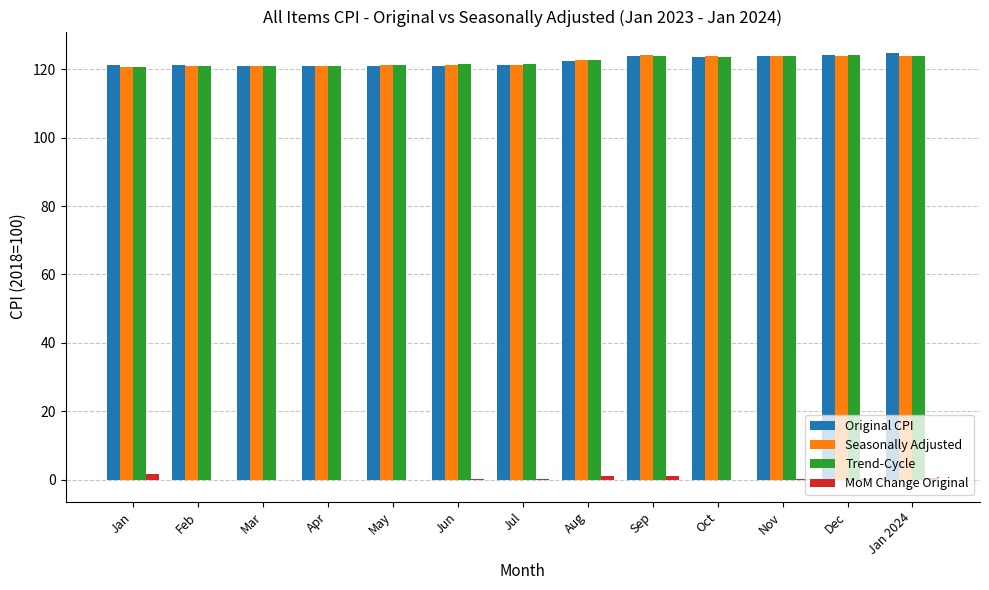

How many categories are shown in the chart?

13